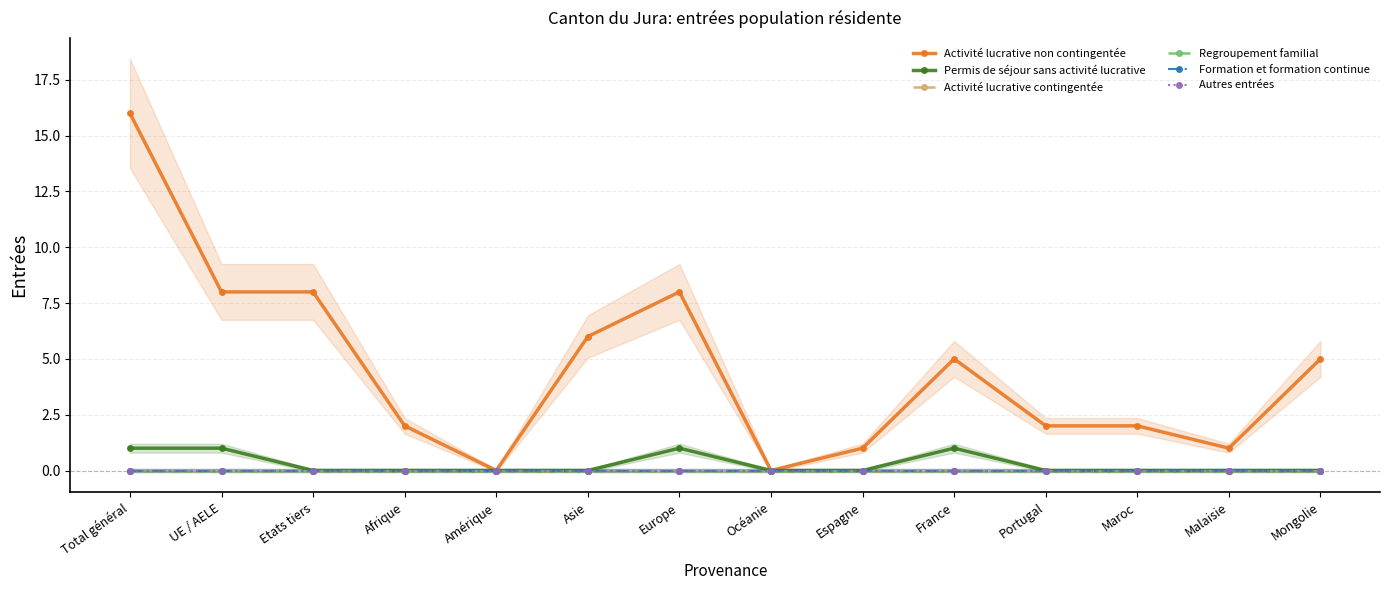

Is the value of Activité lucrative non contingentée at Total général greater than the value of Regroupement familial at France?

Yes